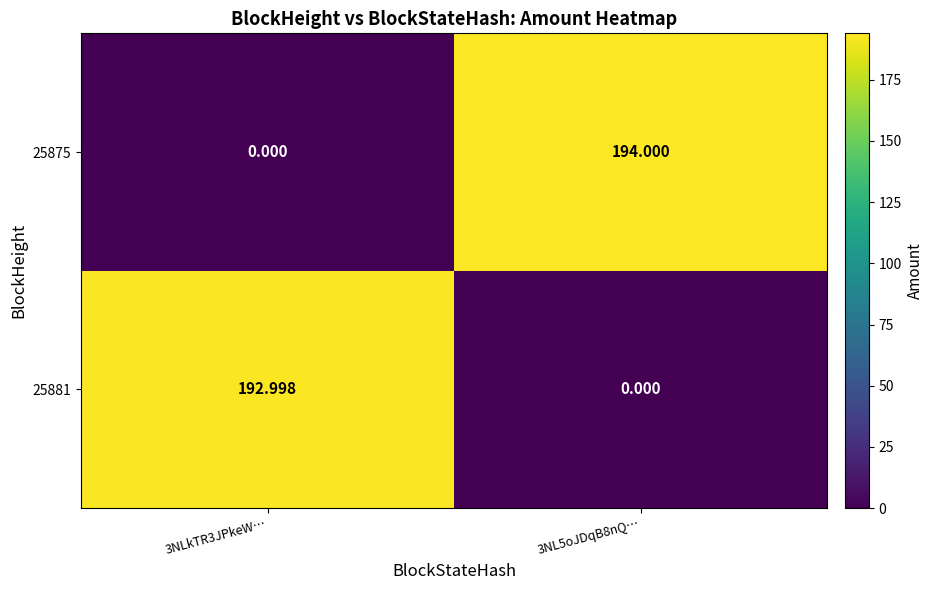

Is the value of 25881 at 3NLkTR3JPkeW… greater than the value of 25875 at 3NL5oJDqB8nQ…?

No